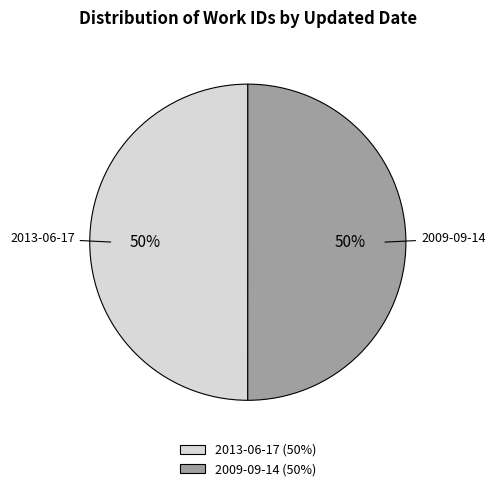

To the nearest percent, what percentage of the pie is 2013-06-17?

50%